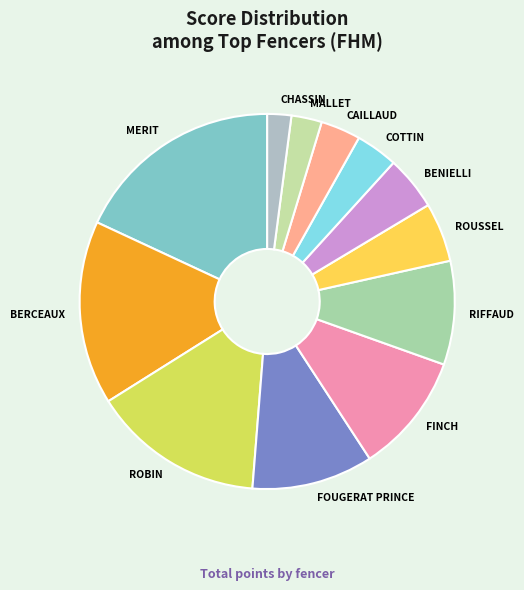

Which category has the smallest portion of the pie?

CHASSIN